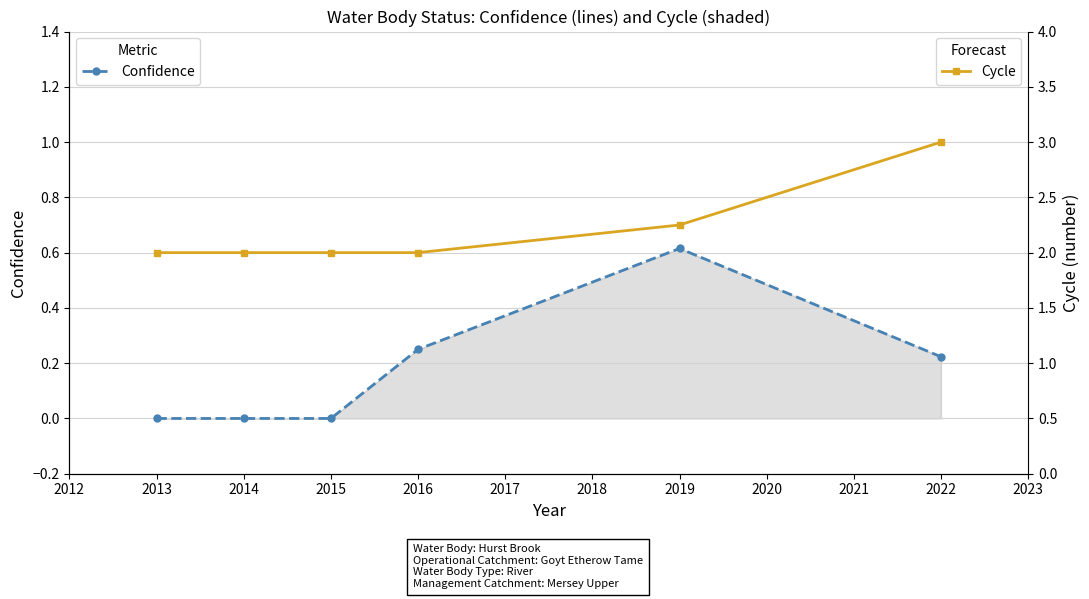

What are all the series names shown in the legend?

Confidence, Cycle